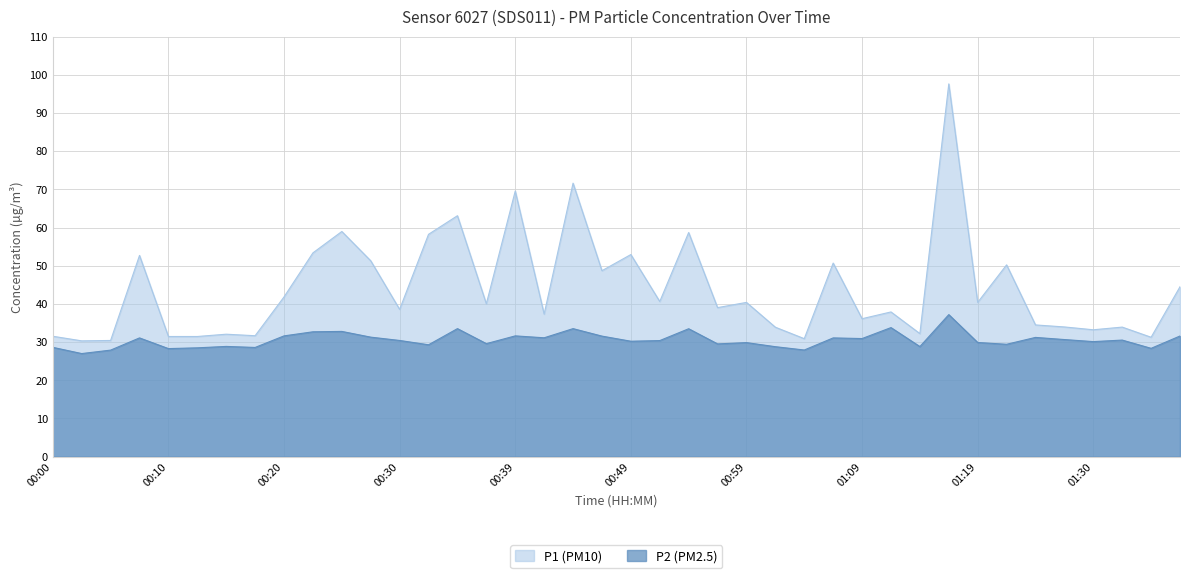

True or false: P2 (PM2.5) and P1 (PM10) intersect in this chart.

False